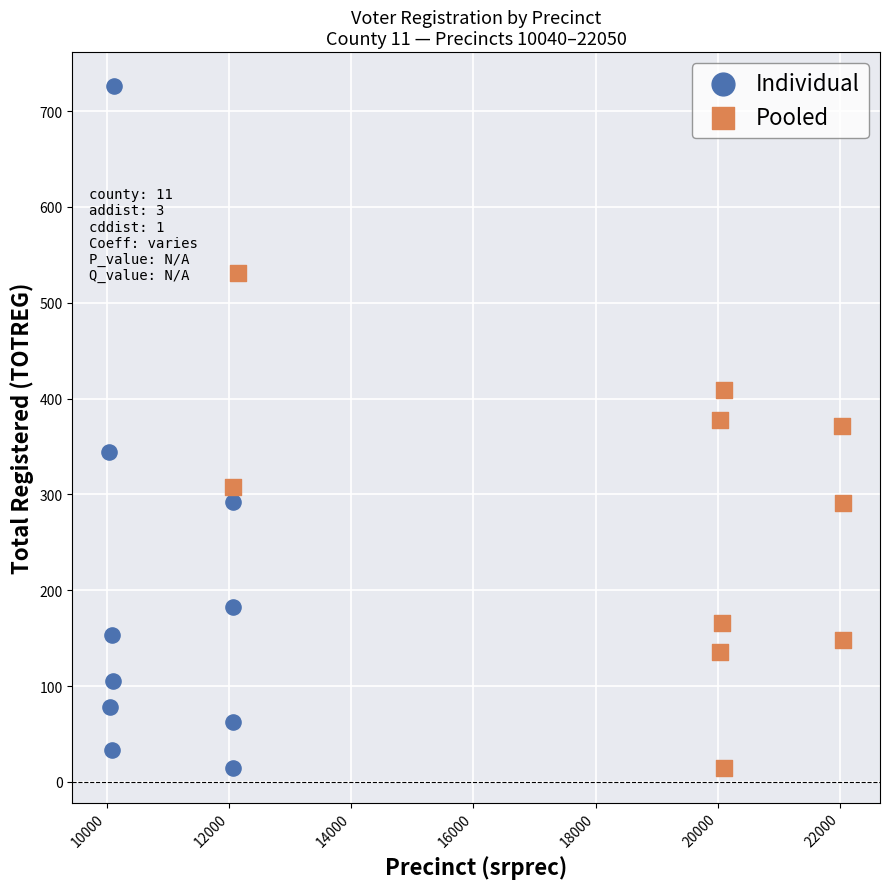

Which series has the widest spread of Y values?

Individual